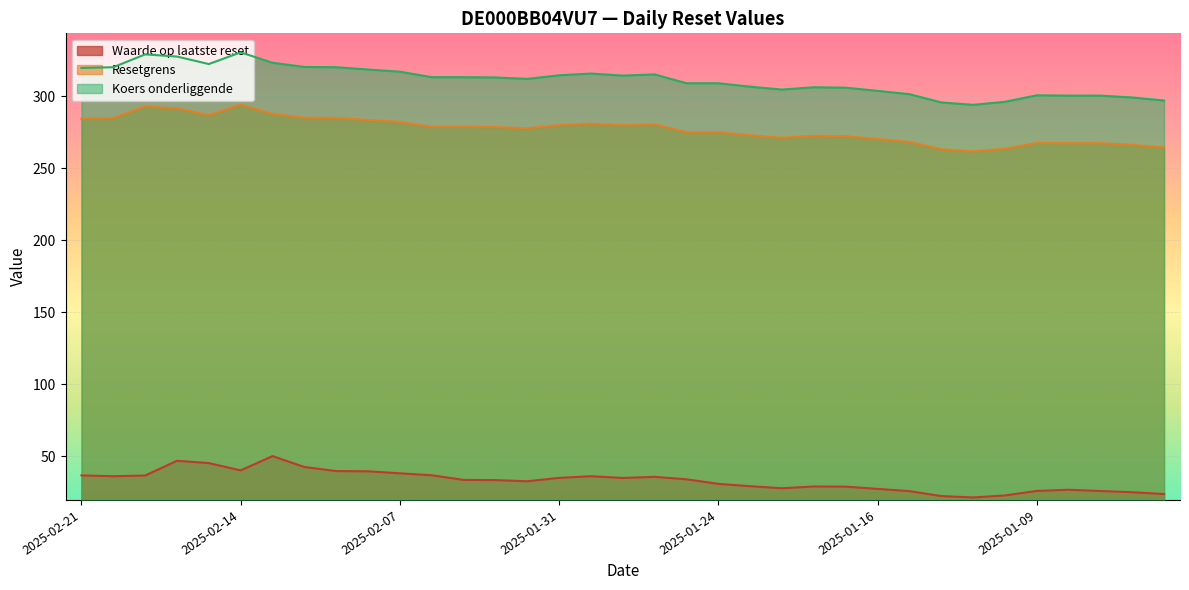

Between 2025-02-11 and 2025-01-15, which is larger?

2025-02-11